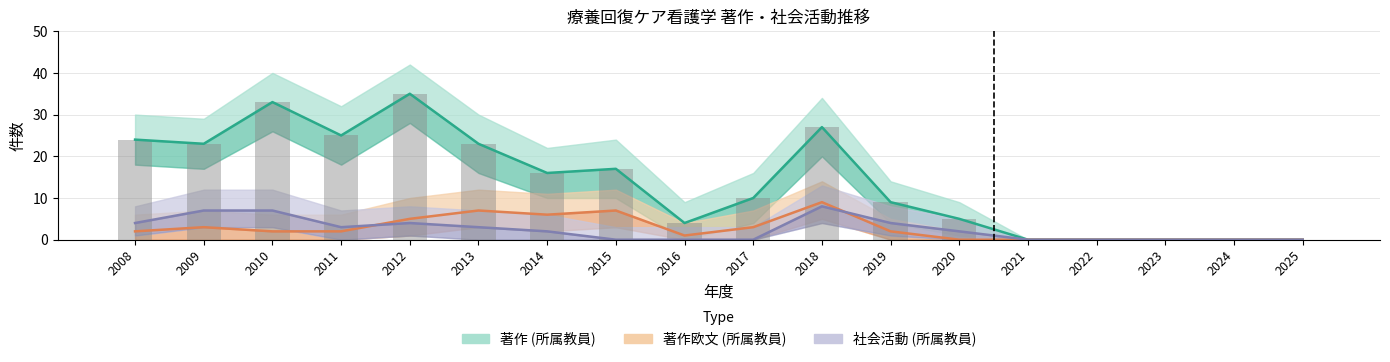

Reading left to right, list all the values displayed in this chart.

著作 (所属教員): 2008=24	2009=23	2010=33	2011=25	2012=35	2013=23	2014=16	2015=17	2016=4	2017=10	2018=27	2019=9	2020=5	2021=0	2022=0	2023=0	2024=0	2025=0
著作欧文 (所属教員): 2008=2	2009=3	2010=2	2011=2	2012=5	2013=7	2014=6	2015=7	2016=1	2017=3	2018=9	2019=2	2020=0	2021=0	2022=0	2023=0	2024=0	2025=0
社会活動 (所属教員): 2008=4	2009=7	2010=7	2011=3	2012=4	2013=3	2014=2	2015=0	2016=0	2017=0	2018=8	2019=4	2020=2	2021=0	2022=0	2023=0	2024=0	2025=0
著作 (棒グラフ): 2008=24	2009=23	2010=33	2011=25	2012=35	2013=23	2014=16	2015=17	2016=4	2017=10	2018=27	2019=9	2020=5	2021=0	2022=0	2023=0	2024=0	2025=0